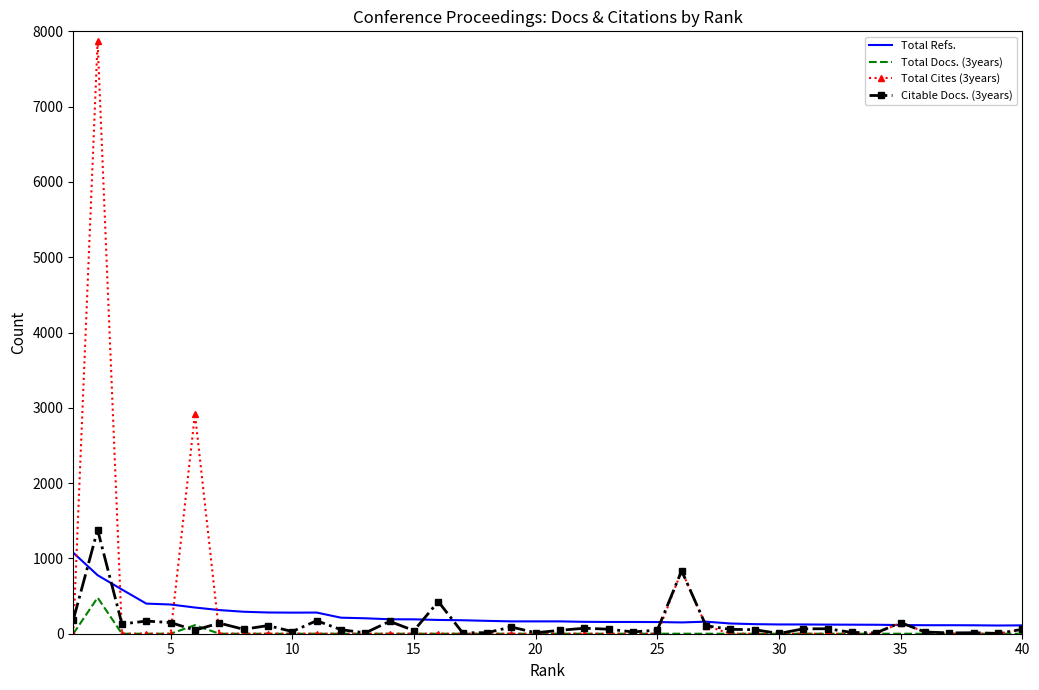

Which series has the largest range (max minus min)?

Total Cites (3years)